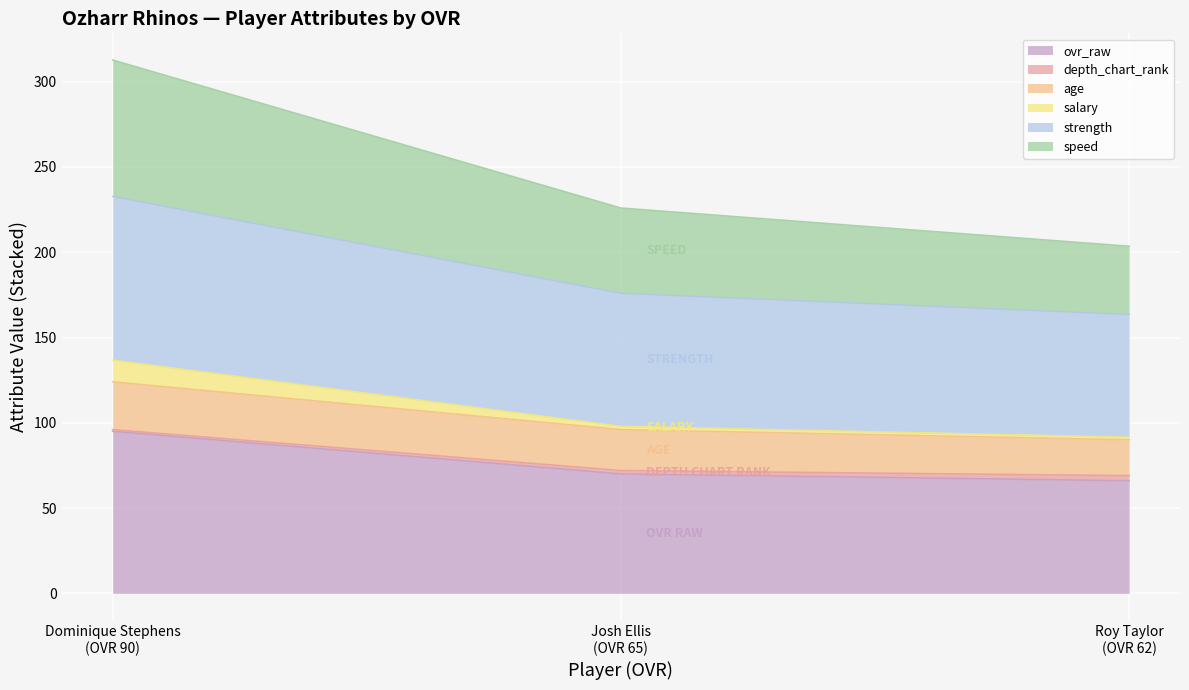

What is the maximum value for ovr_raw?

95.0